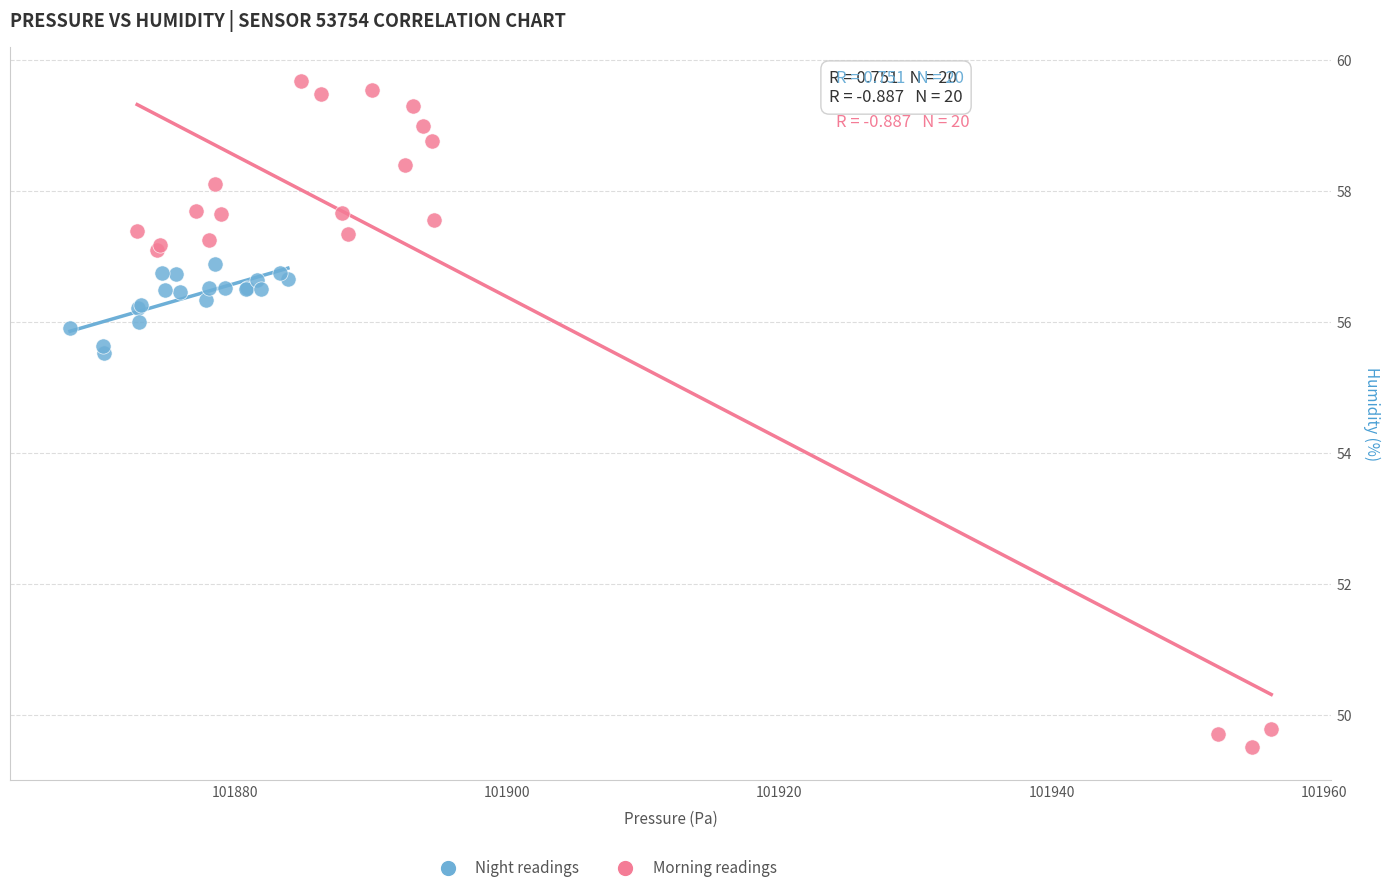

Which series contains the lowest Y value?

Morning readings